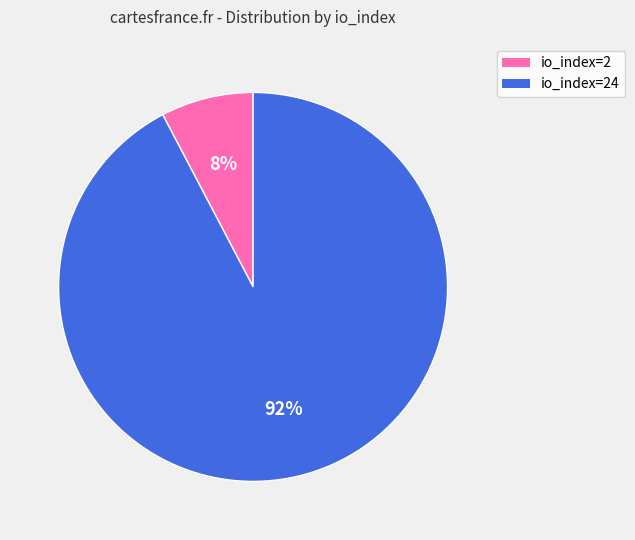

What is the majority slice?

io_index=24